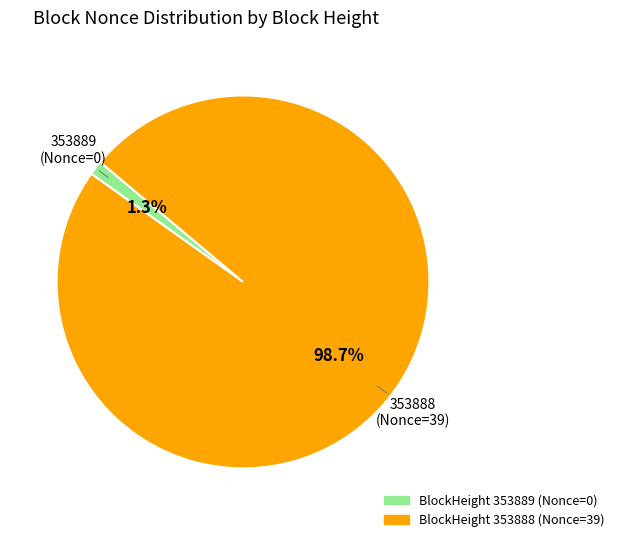

Does any single category account for the majority?

Yes